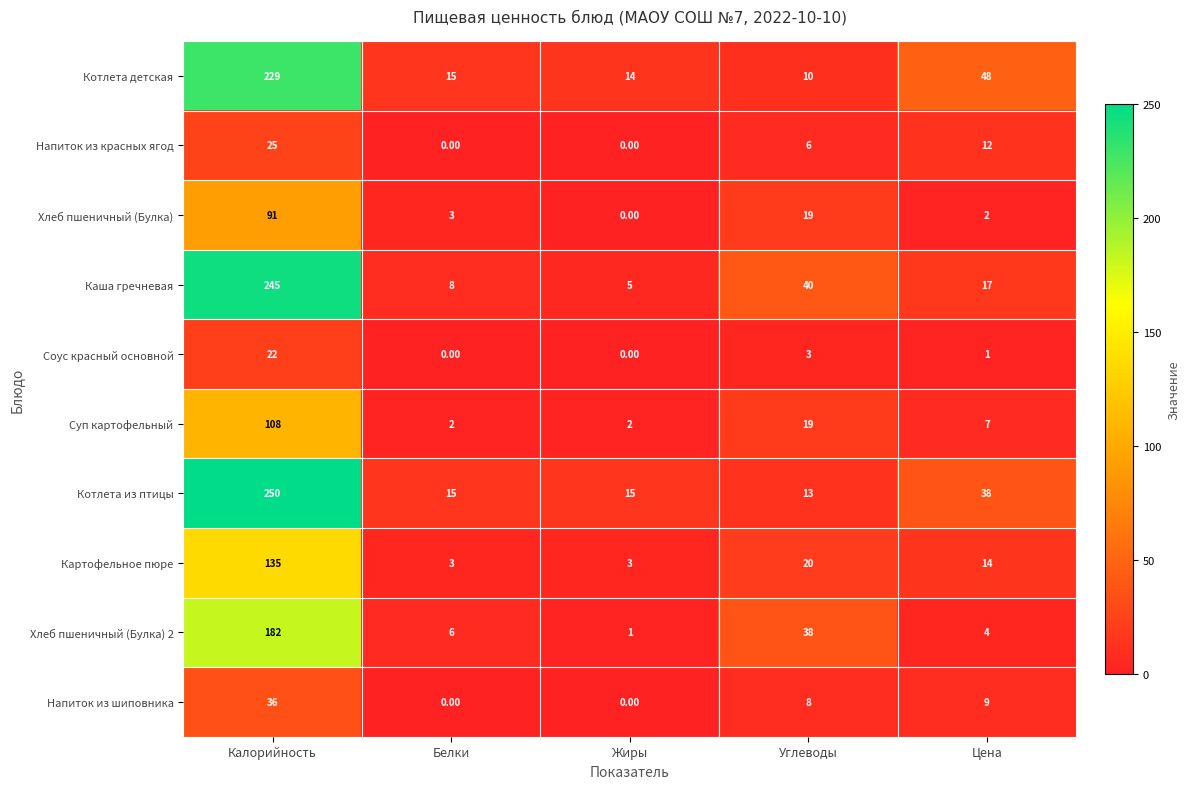

Rank the series at Цена from highest to lowest value.

Котлета детская, Котлета из птицы, Каша гречневая, Картофельное пюре, Напиток из красных ягод, Напиток из шиповника, Суп картофельный, Хлеб пшеничный (Булка) 2, Хлеб пшеничный (Булка), Соус красный основной